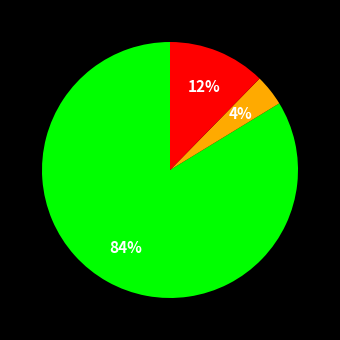

How many segments does this pie chart have?

3